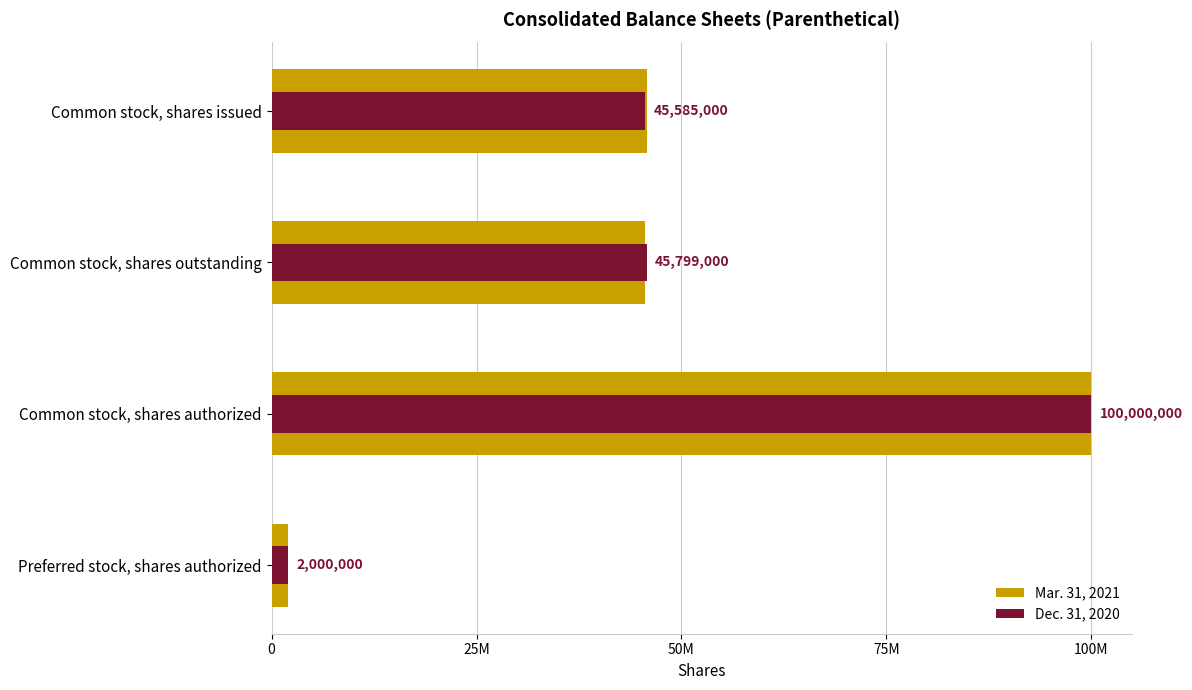

What position from the right is Common stock, shares issued?

4